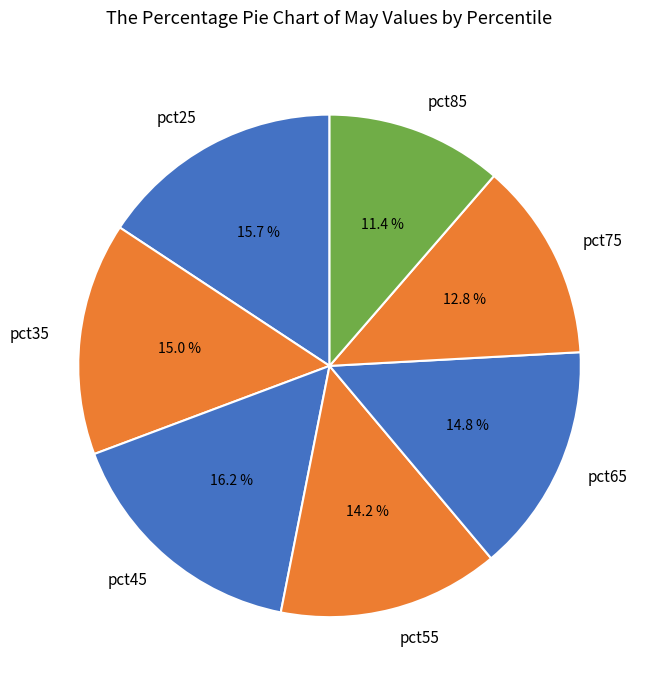

To the nearest percent, what portion does pct25 represent?

16%